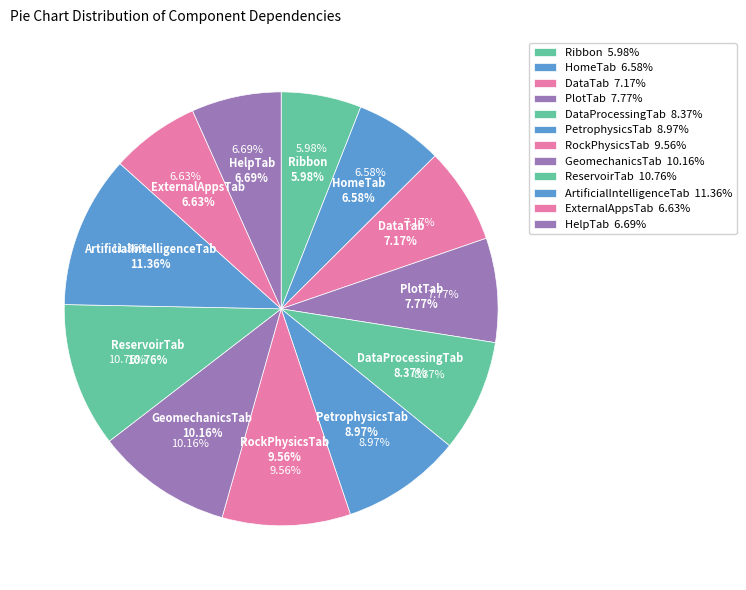

What percentage is the ReservoirTab slice, to the nearest percent?

11%